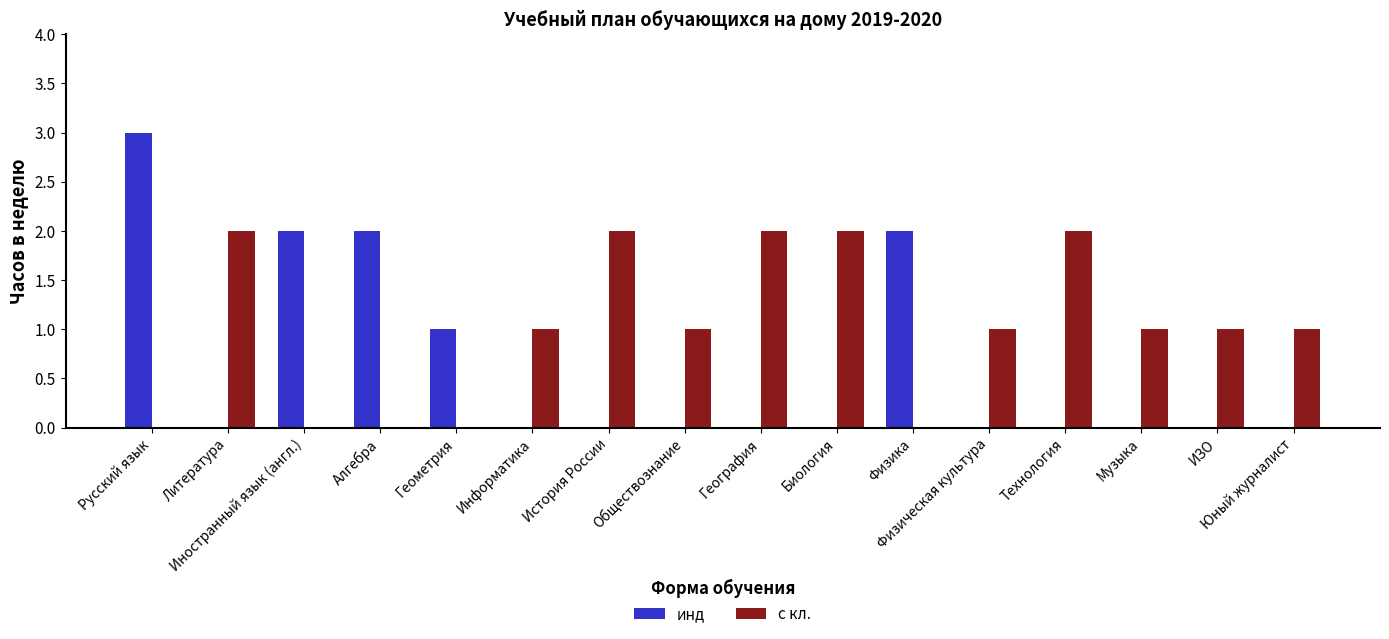

What is the sum of the с кл. values at Физическая культура and Музыка?

2